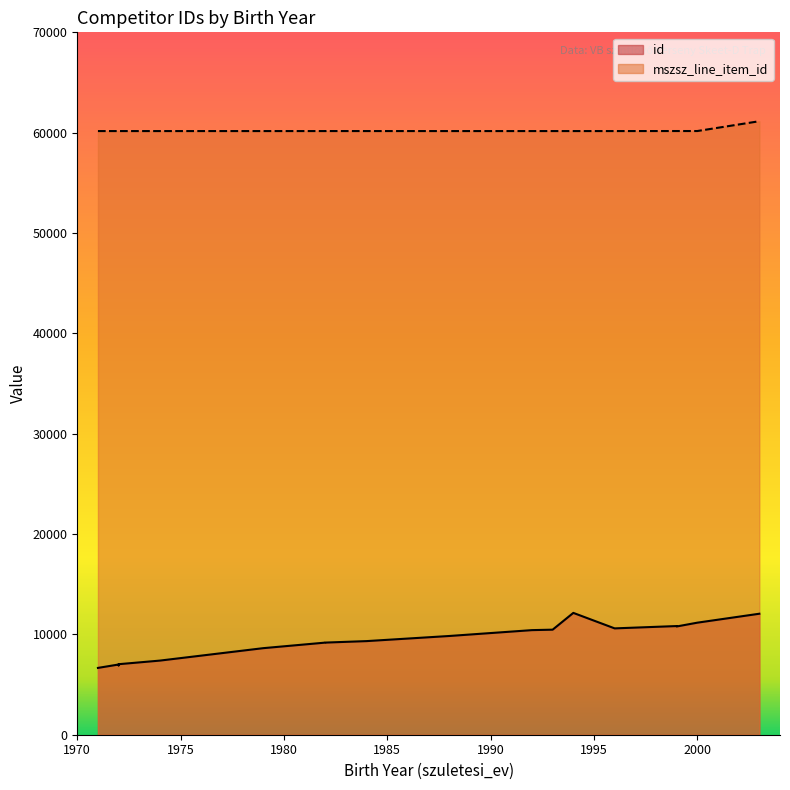

Where is the data nearest to the value 60651?

1999